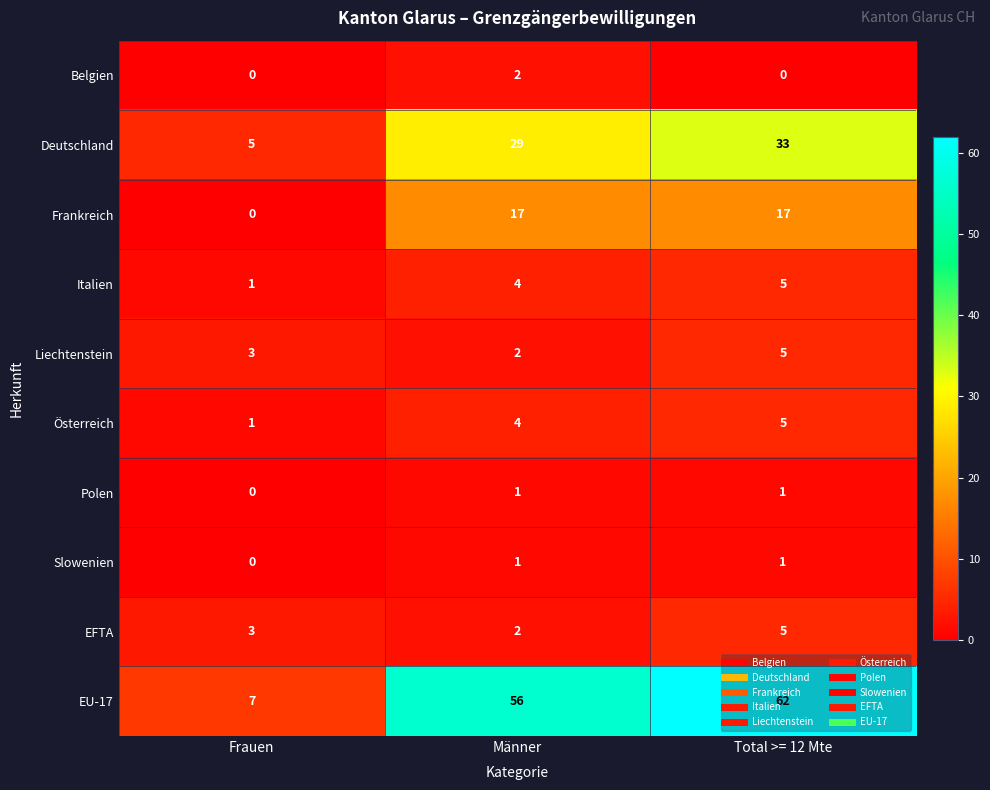

What is the total value across all series at Total >= 12 Mte?

134